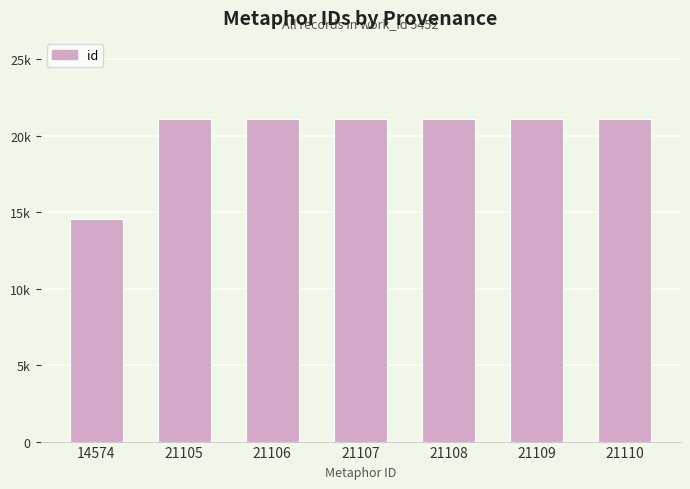

Between 21105 and 21106, which is larger?

21106